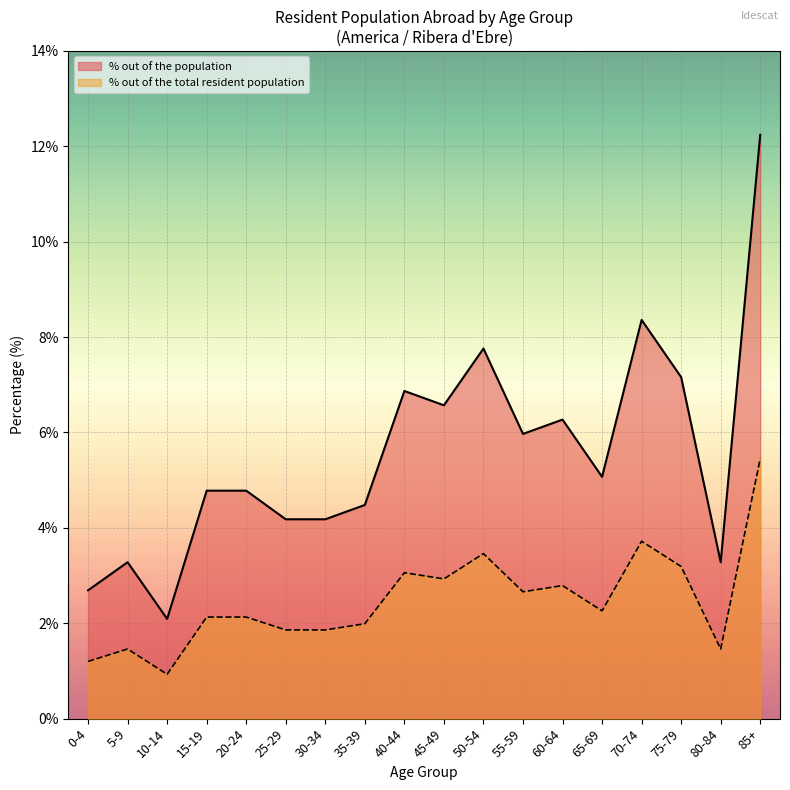

List the series in order of their overall mean, lowest first.

% out of the total resident population, % out of the population